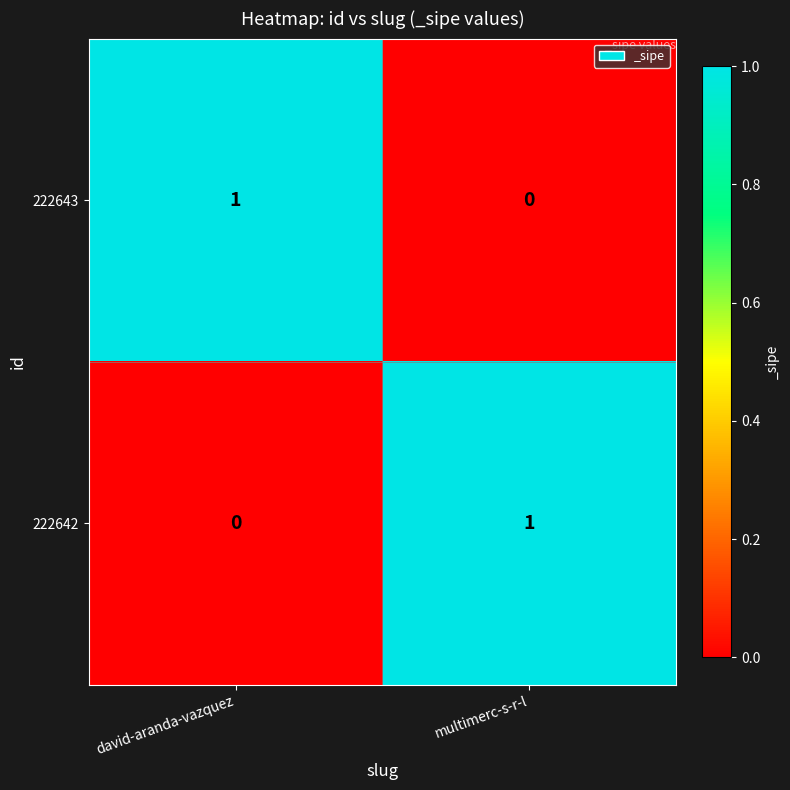

At david-aranda-vazquez, list the series in order from largest to smallest.

222643, 222642